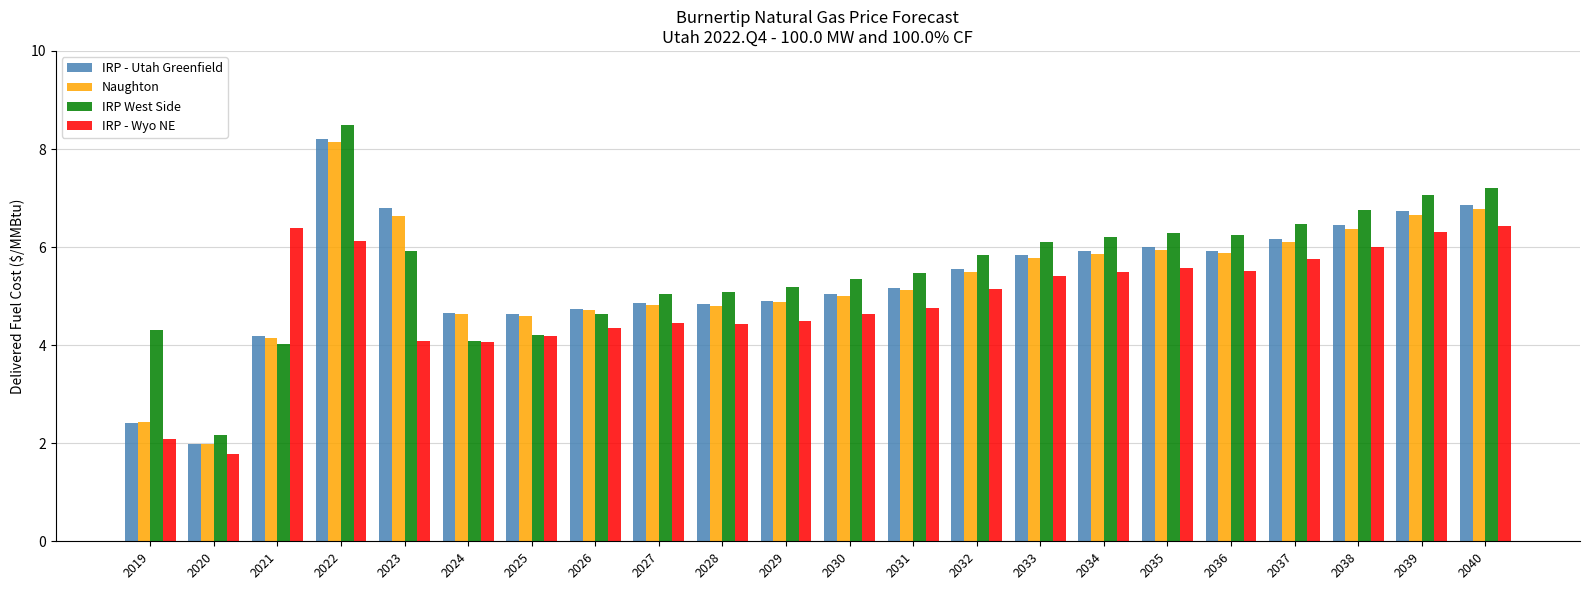

What is the sum of the Naughton values at 2025 and 2039?

11.3